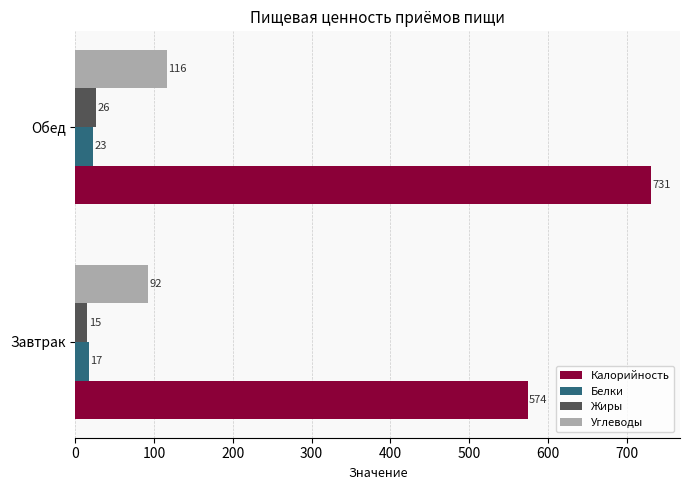

List the series in order of their peak value, highest first.

Калорийность, Углеводы, Жиры, Белки